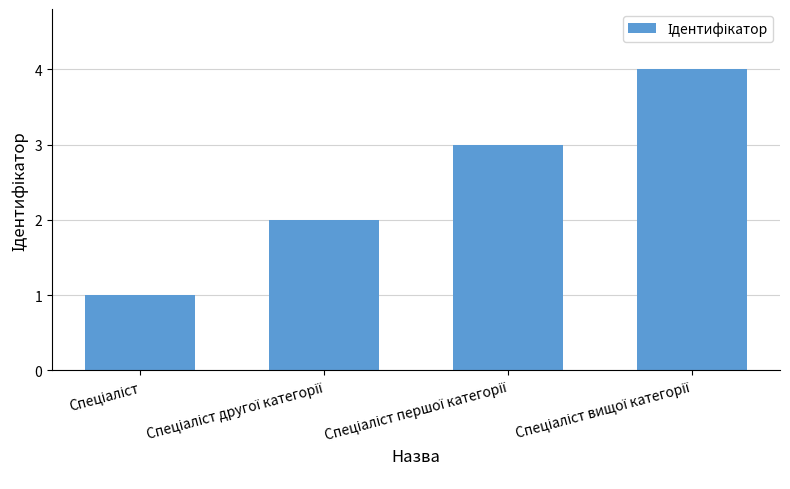

Reading left to right, transcribe all the data shown in this chart.

1	2	3	4